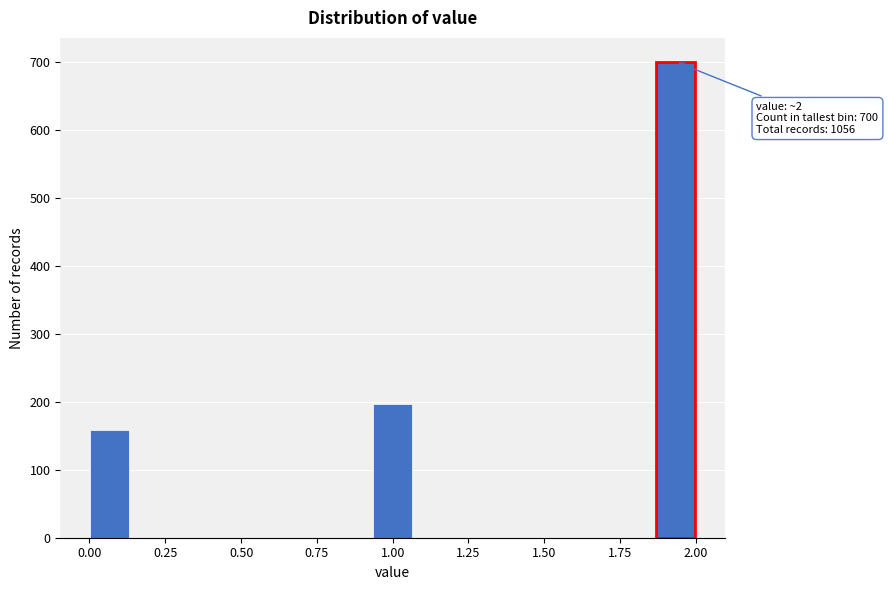

Read against the x-axis, roughly where is the centre of the tallest bar?

1.95